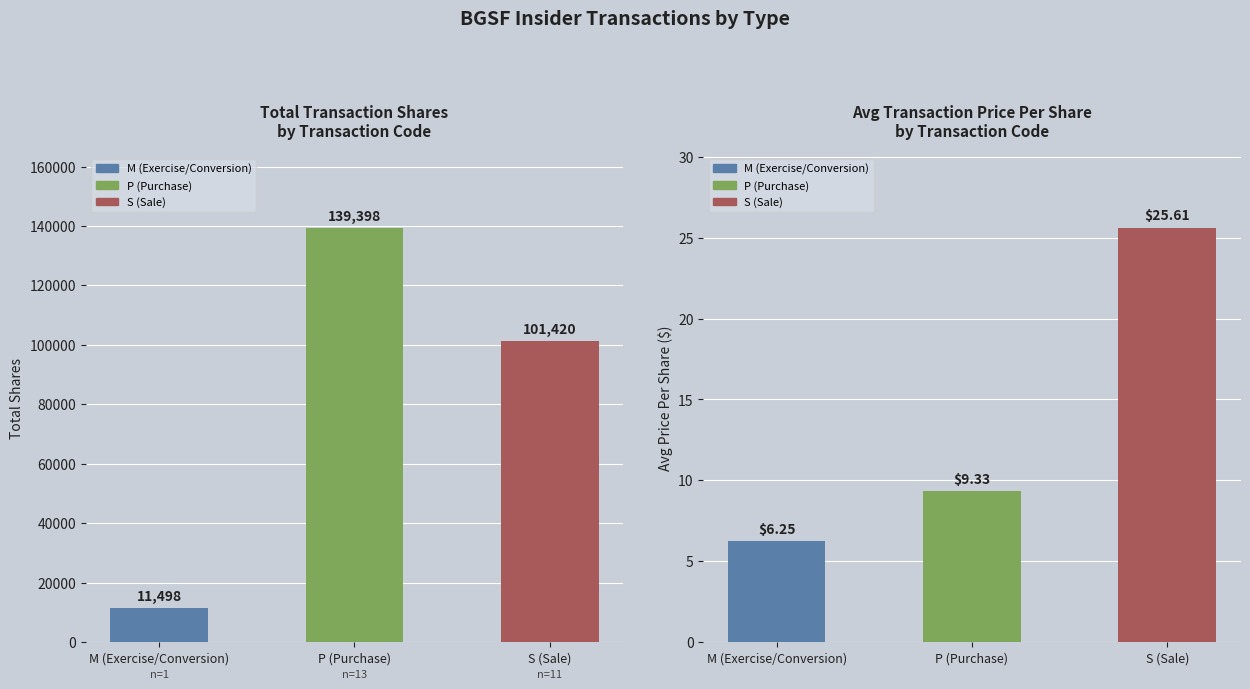

True or false: Total Transaction Shares has a value of 11498.0 at M (Exercise/Conversion).

True